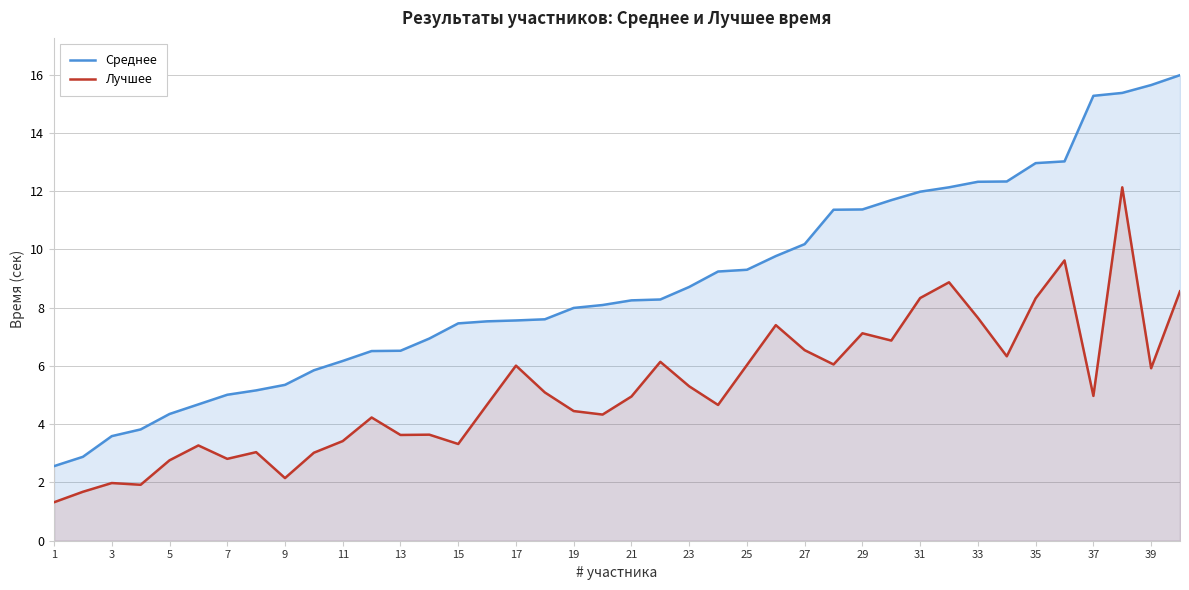

Which series has the largest total across all categories?

Среднее